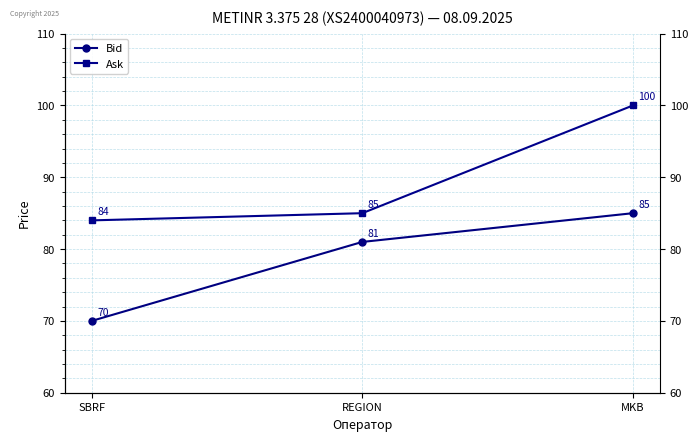

Is the value of Bid at MKB greater than the value of Ask at MKB?

No